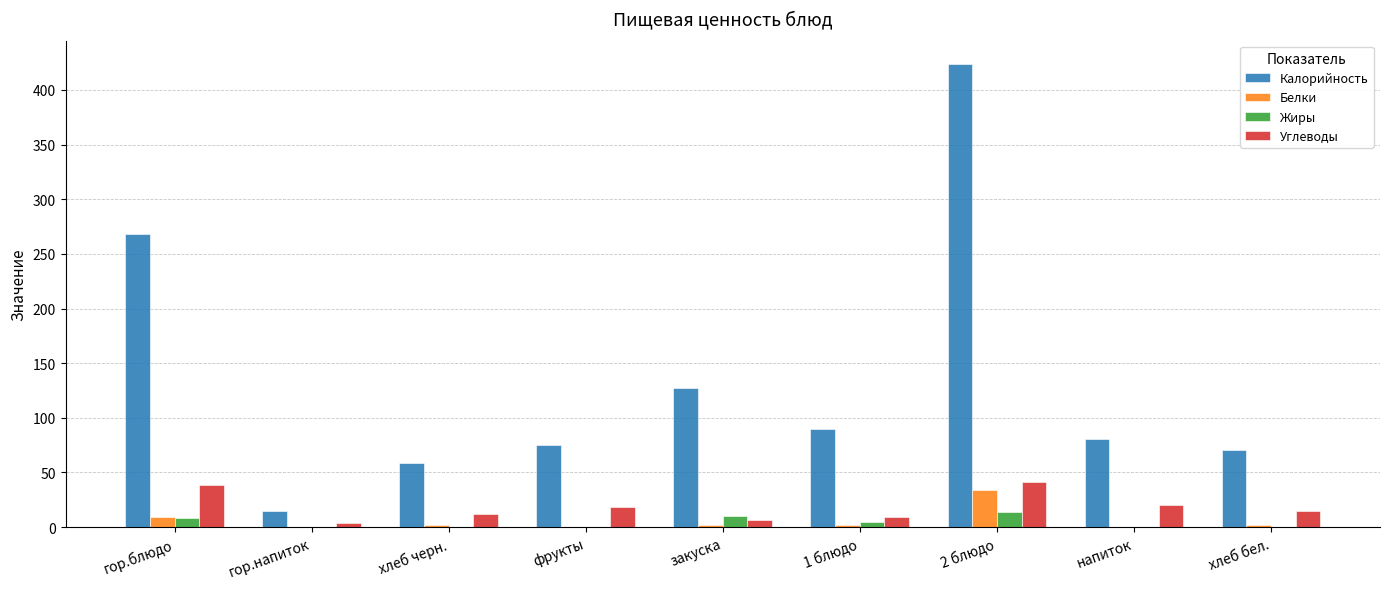

Does the chart contain stacked bars?

No